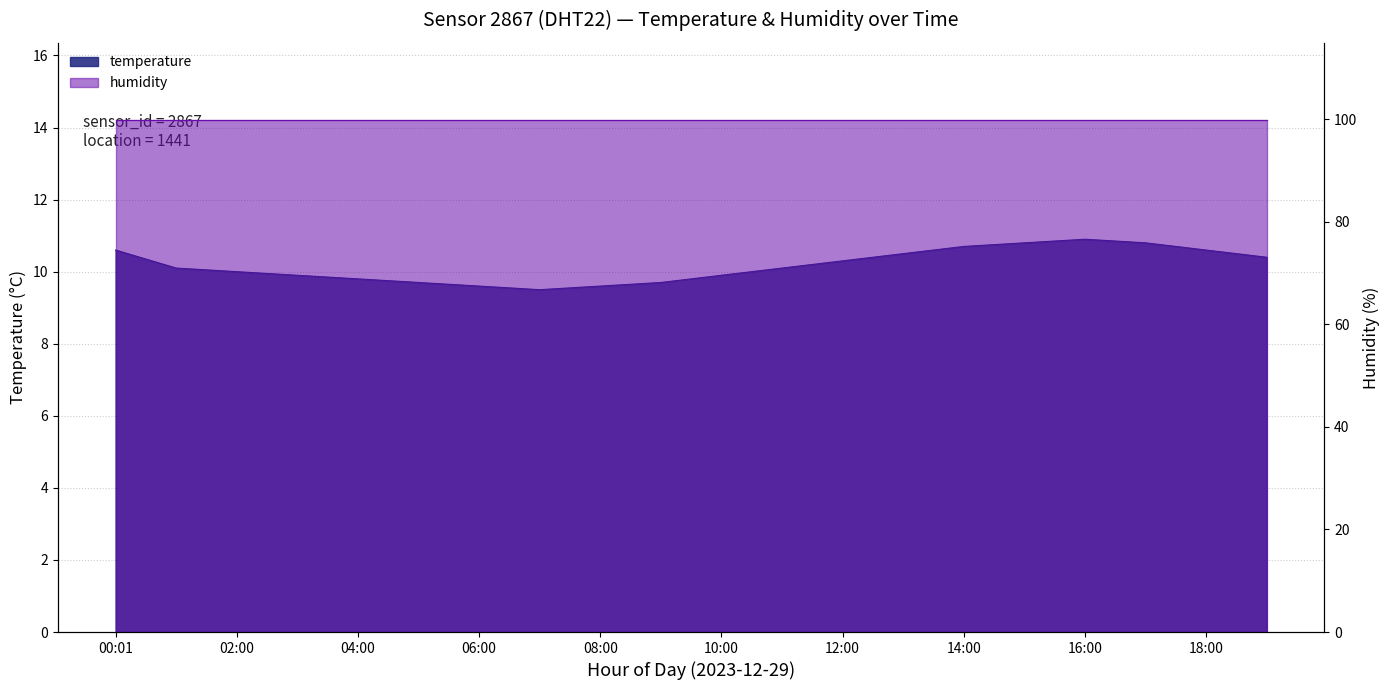

How many points are higher than both their immediate neighbors (excluding endpoints)?

1